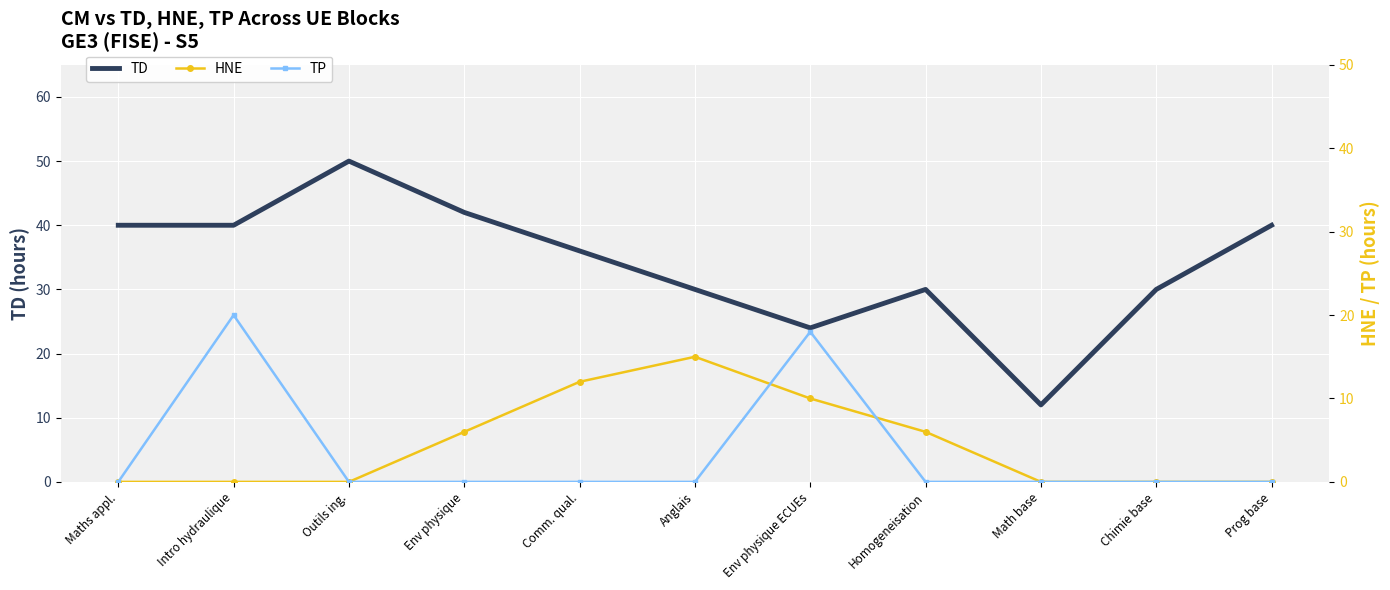

What is the maximum value for TP?

20